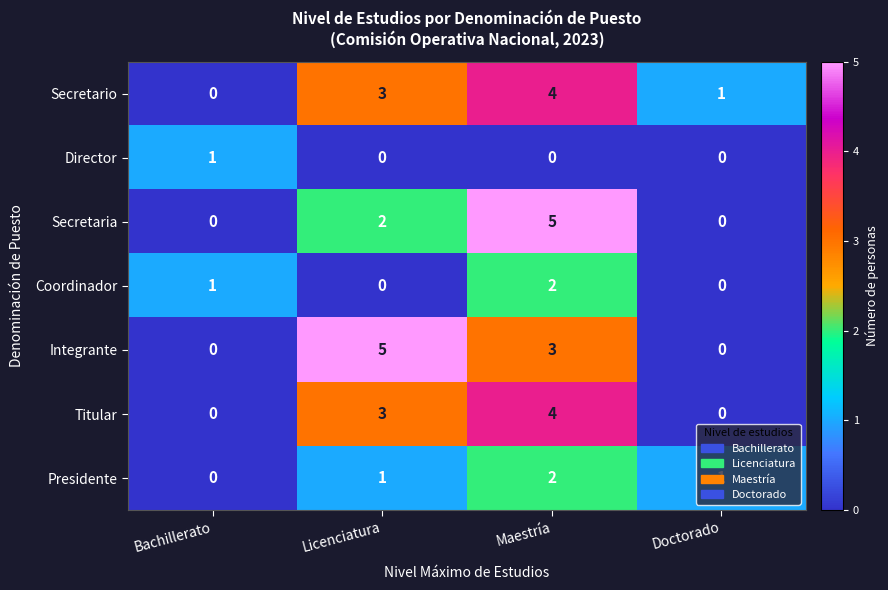

At which category is the sum across all series the highest?

Maestría